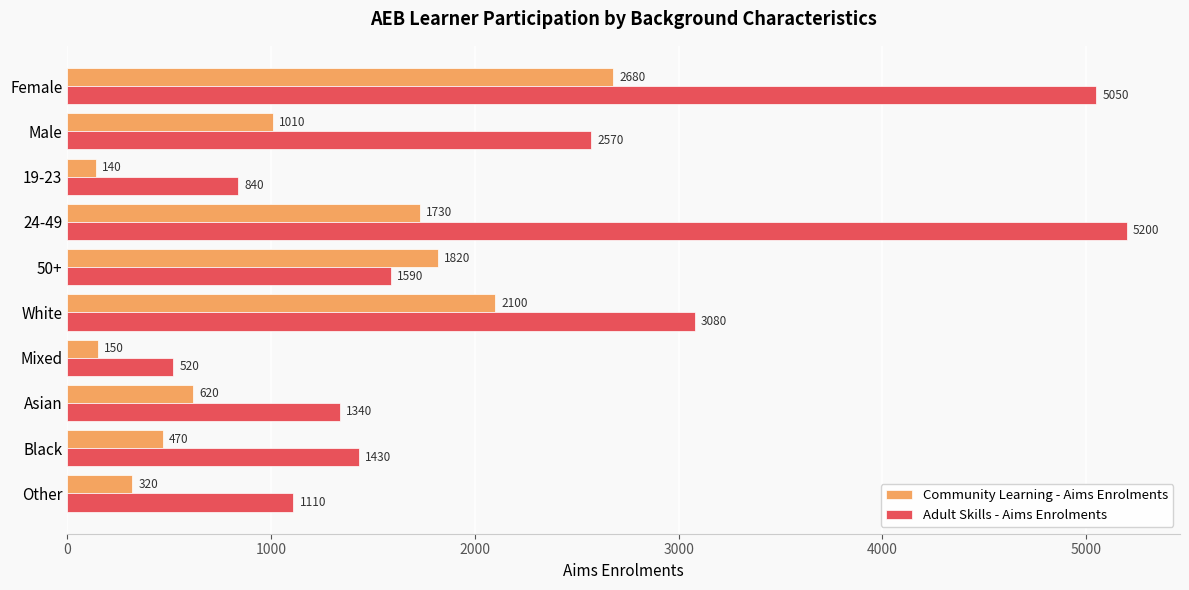

At which category is the sum across all series the highest?

Female